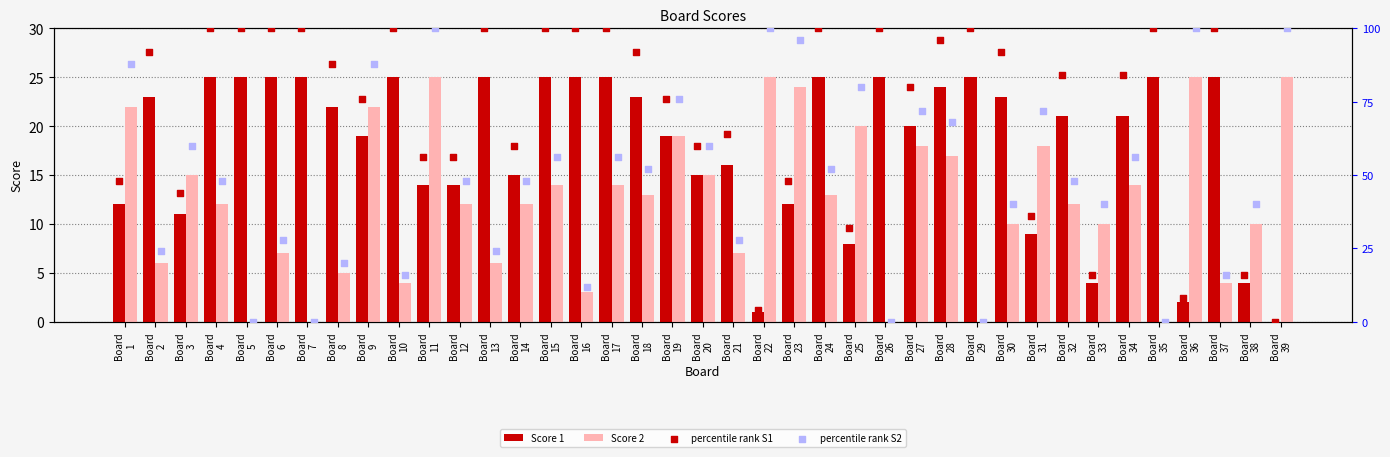

How many positive values does the Score 1 series have?

38